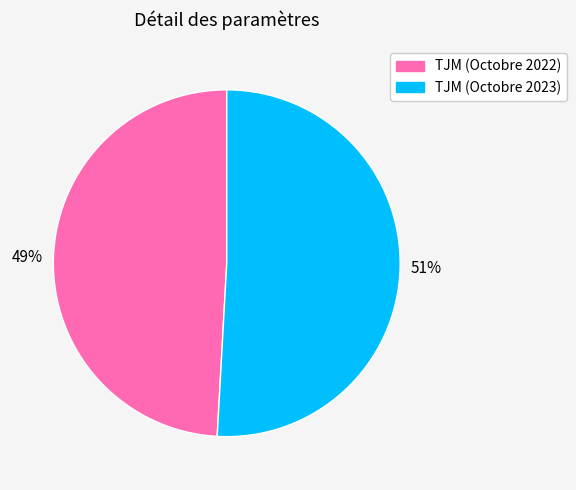

Between TJM (Octobre 2022) and TJM (Octobre 2023), which is larger?

TJM (Octobre 2023)